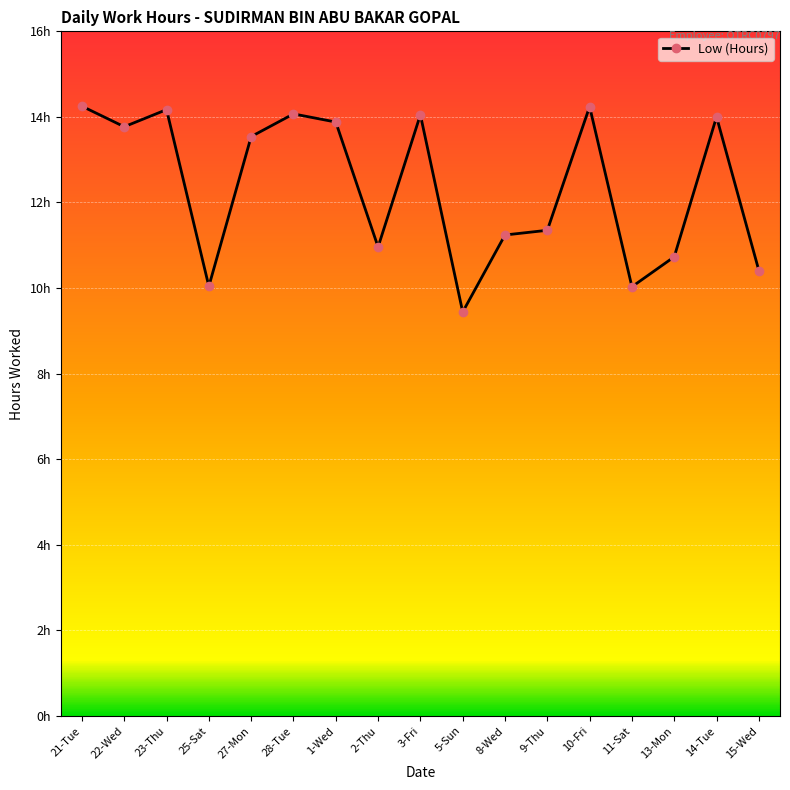

What is the change in value from 22-Wed to 15-Wed?

-3.4